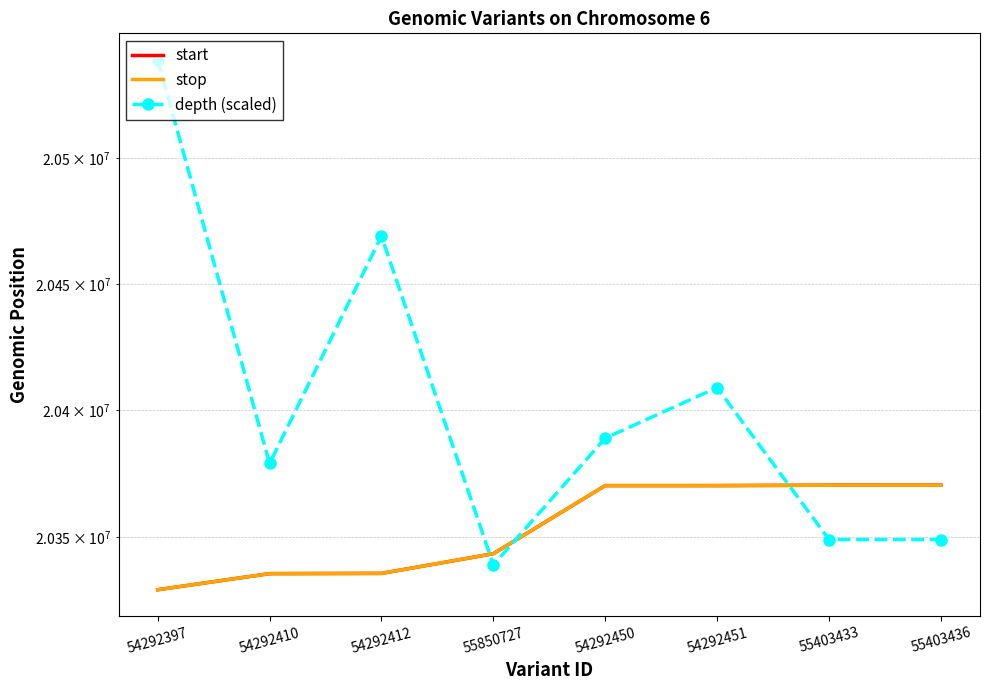

What is the sum of all depth (scaled) values?

163222000